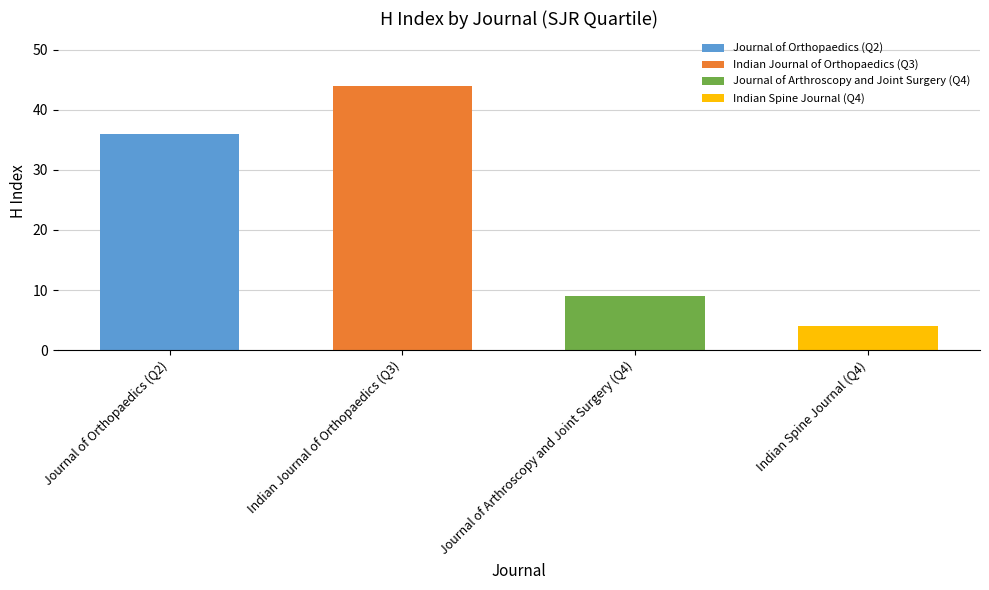

What is the value of the 3rd bar from the left?

9